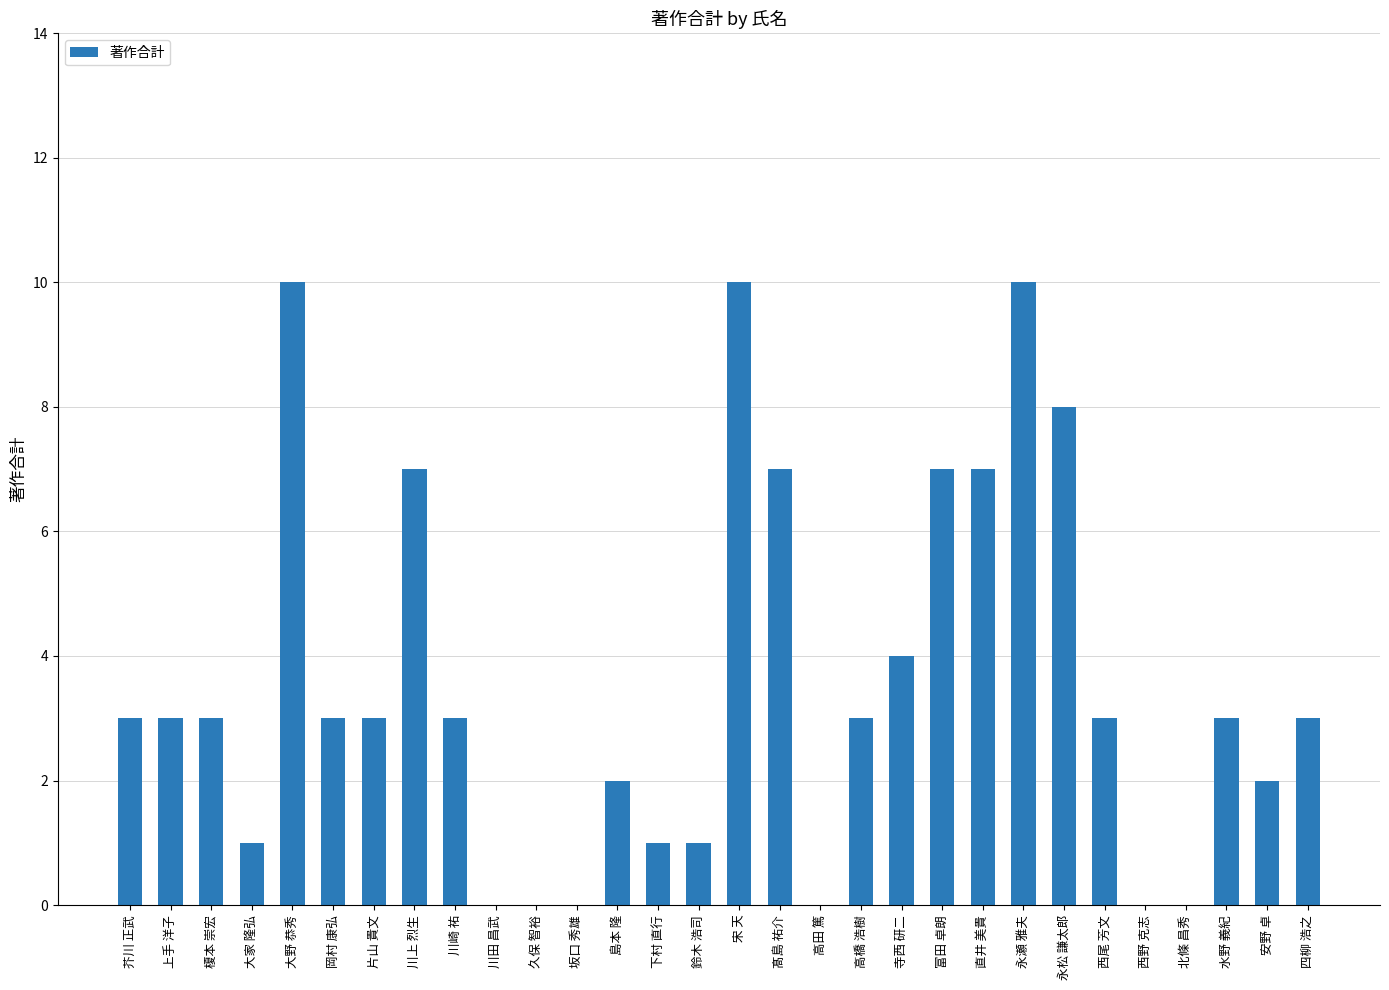

What is the greatest value displayed?

10